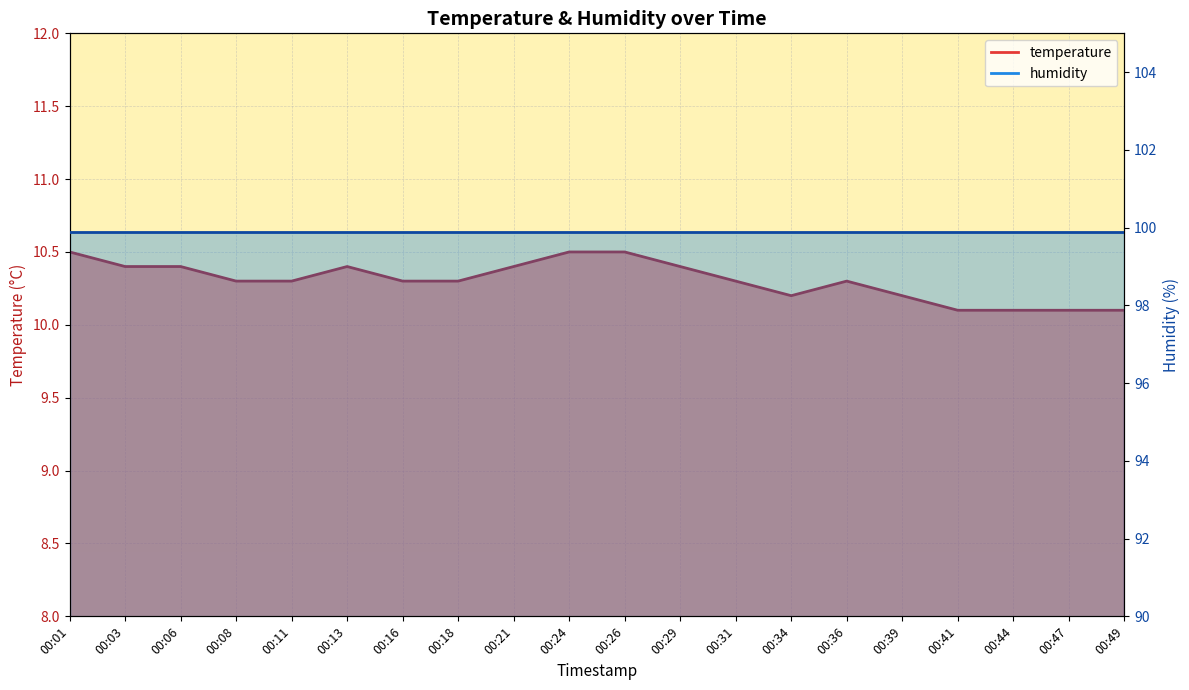

What is the difference between the second highest and minimum values?

0.4